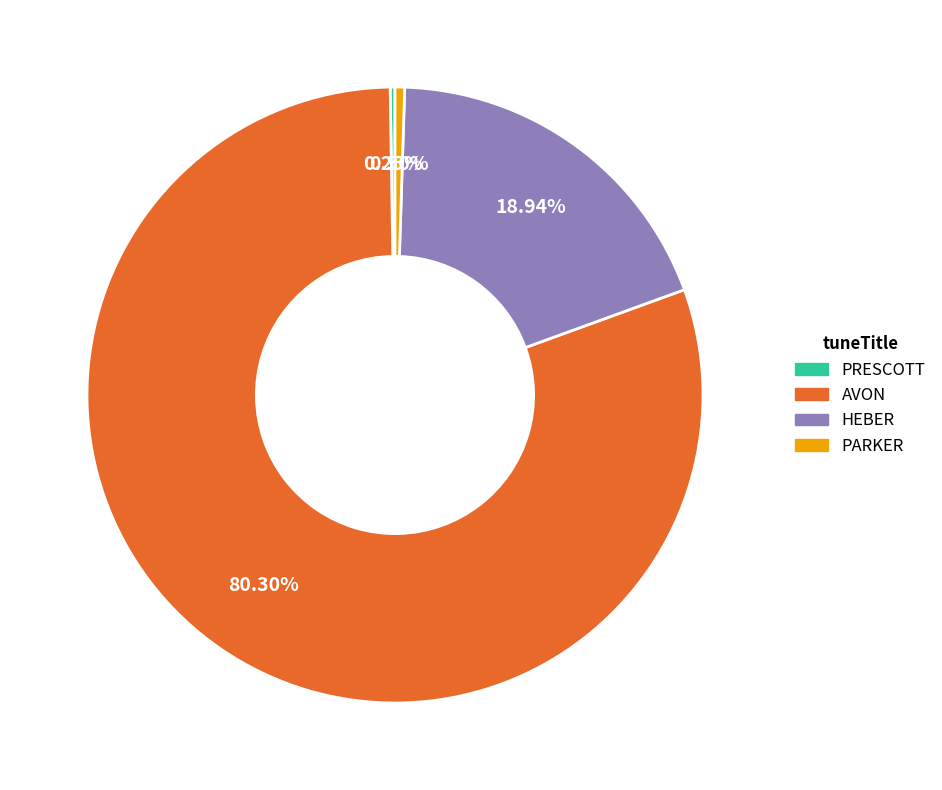

What is the majority slice?

AVON